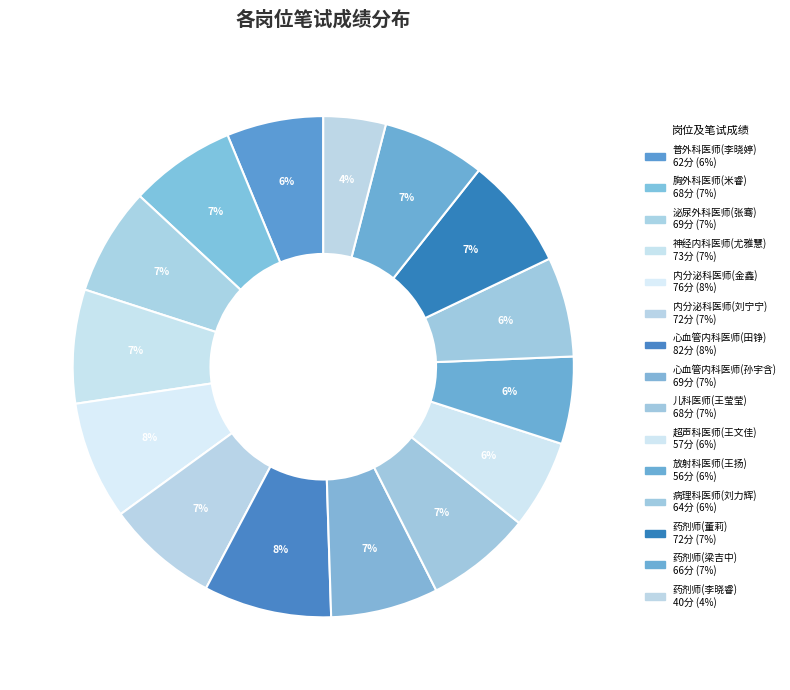

To the nearest percent, what percentage of the pie is 心血管内科医师(田铮)?

8%